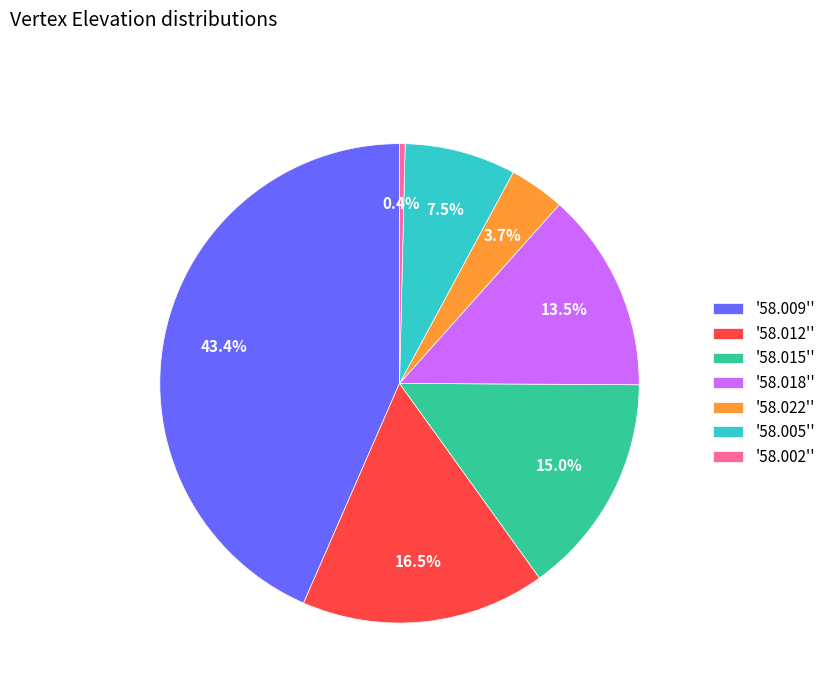

Which category has the biggest portion of the pie?

'58.009''